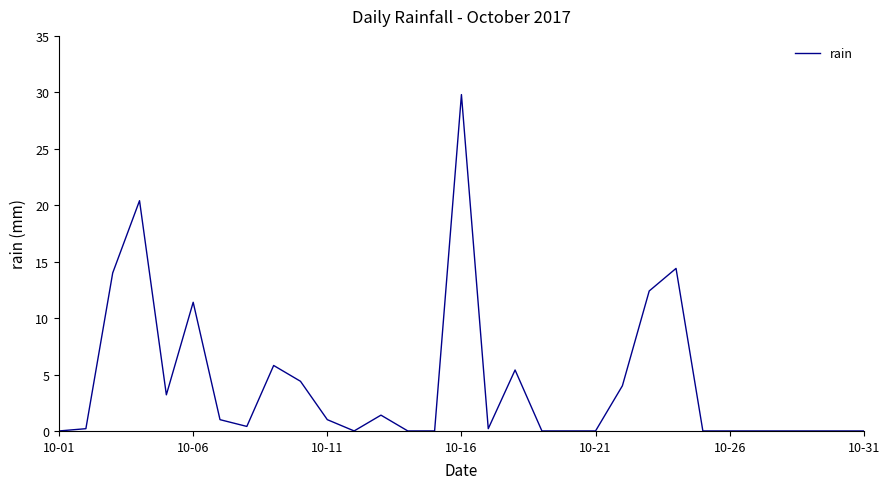

True or false: there are more than 1 points higher than both neighbors.

True